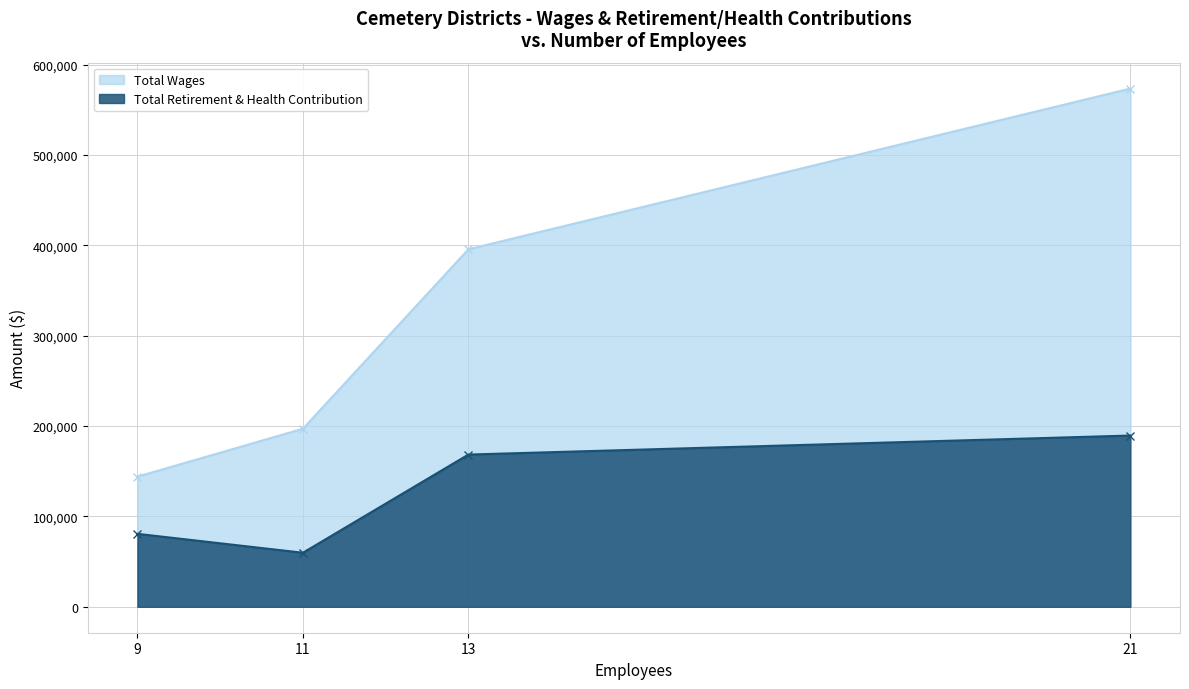

What is the total value across all series at 21?

762901.0